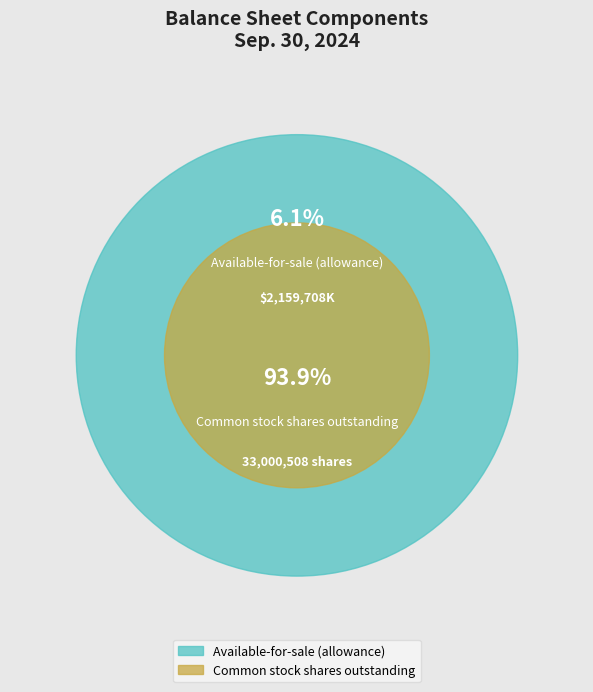

What is the total percentage of Available-for-sale (allowance) and Common stock shares outstanding?

100.0%